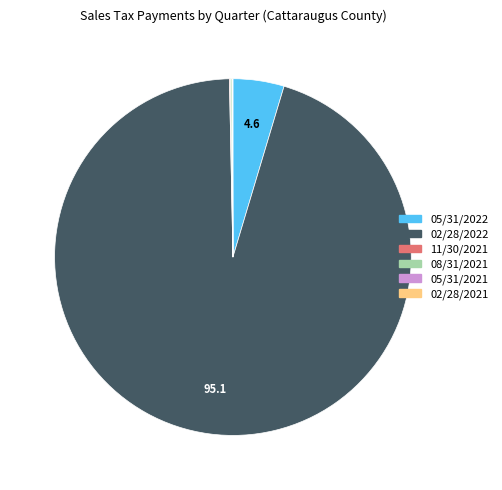

Does 05/31/2022 account for over 50% of the chart?

No